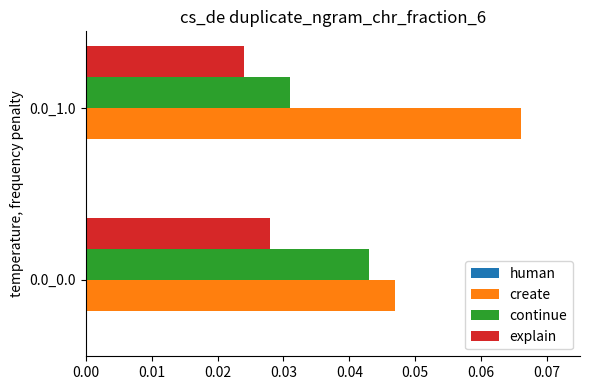

Which series has the largest total across all categories?

create